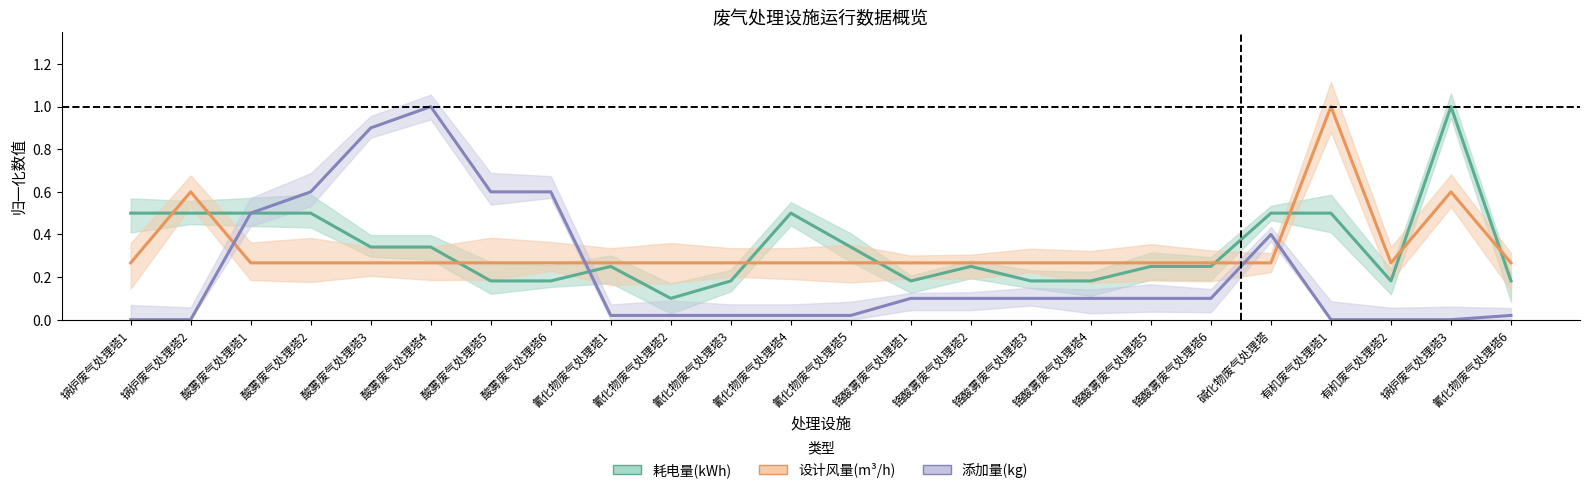

What are all the series names shown in the legend?

耗电量(kWh), 设计风量(m³/h), 添加量(kg)